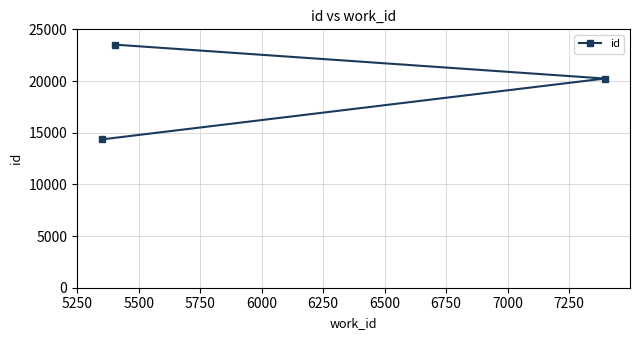

Reading left to right, transcribe all the data shown in this chart.

14354	23517	20239